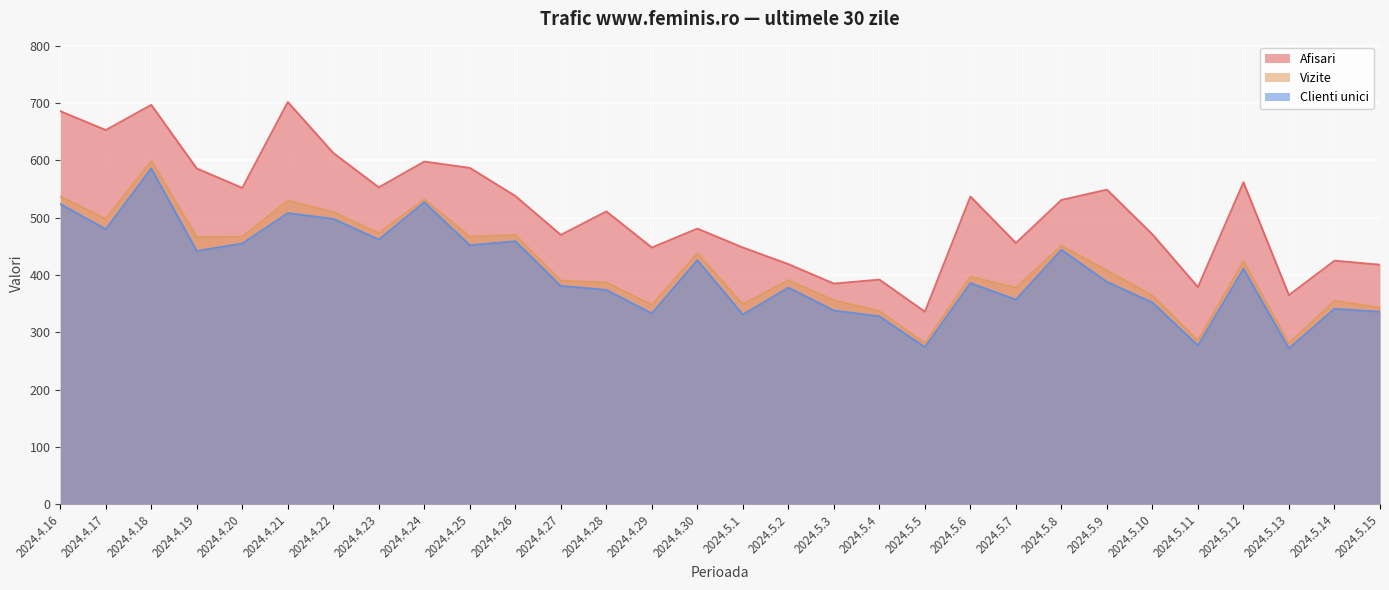

Does the chart display data point markers on the line(s)?

No